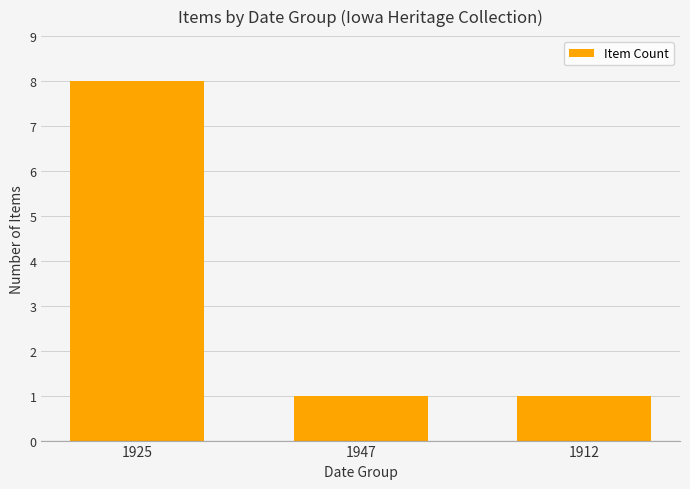

How many bars are there in total?

3